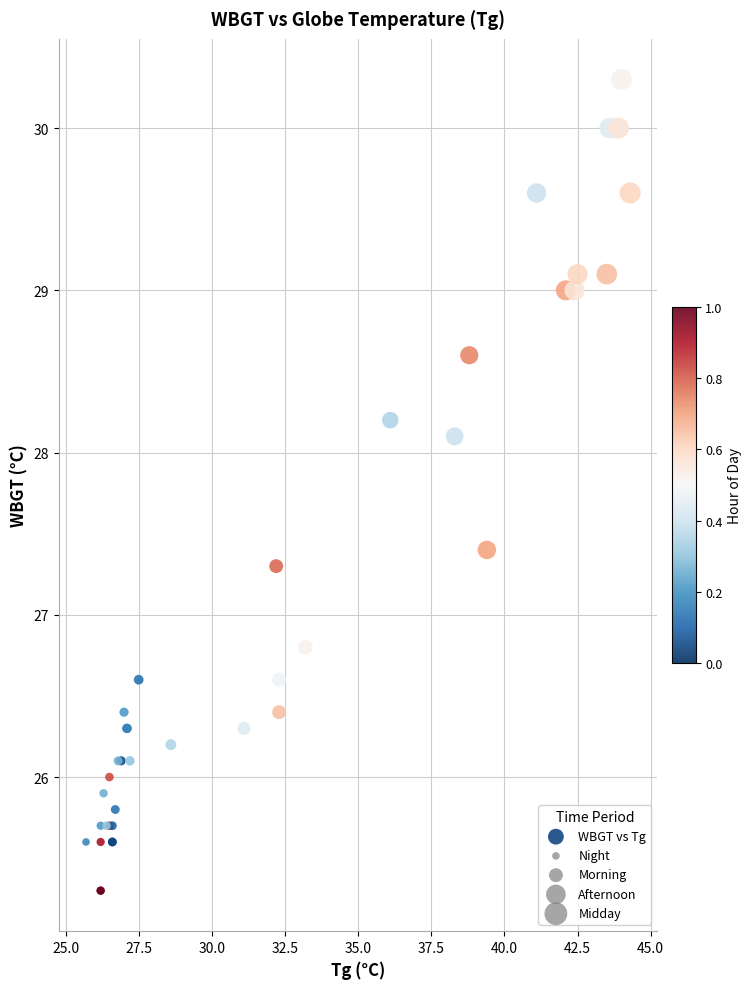

What Y value in the scatter plot is closest to 27?

26.8